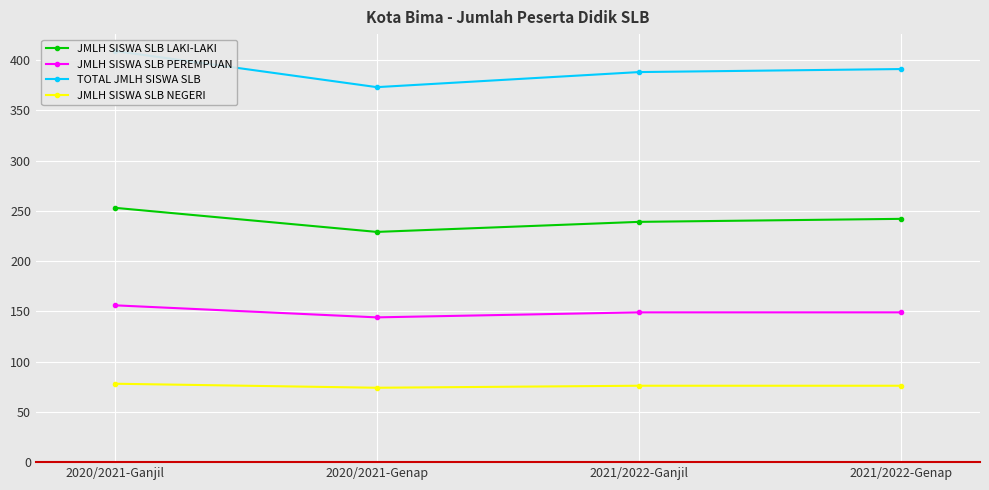

Which series has the widest spread of values?

TOTAL JMLH SISWA SLB